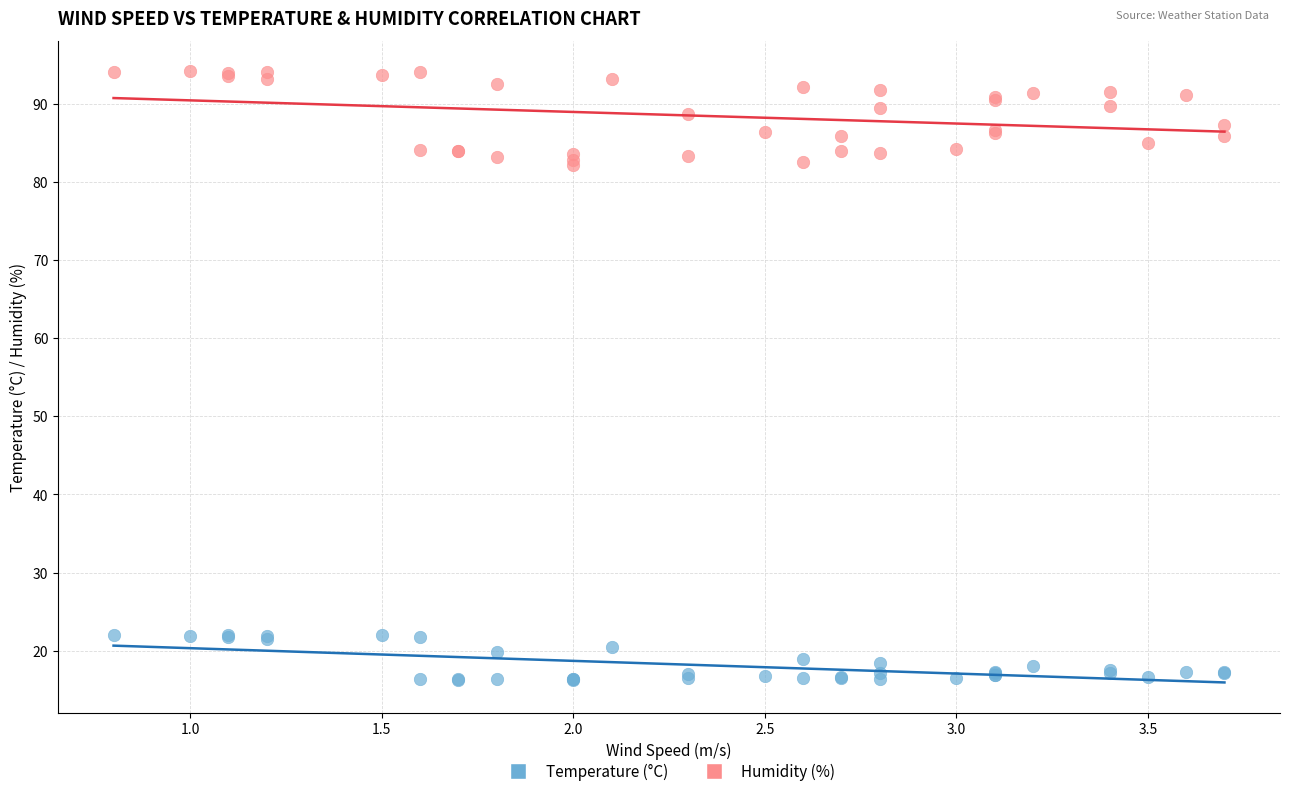

What is the X range (max minus min) for the scatter plot?

2.9